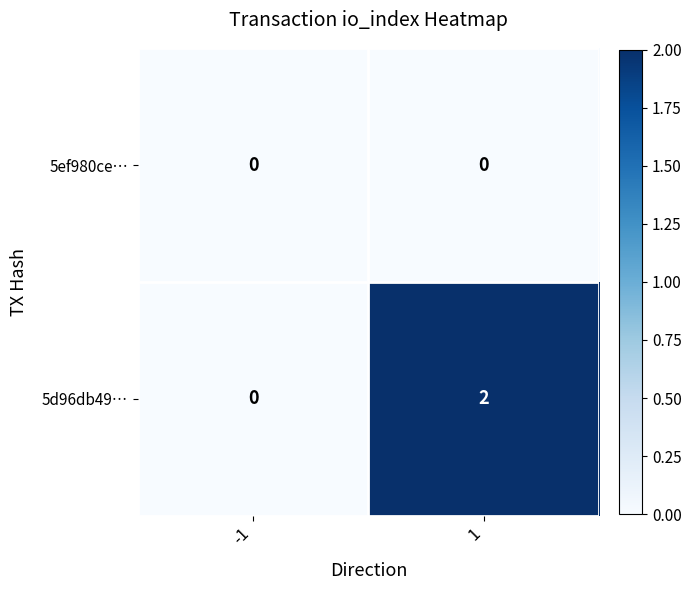

Which series has the widest spread of values?

5d96db49…